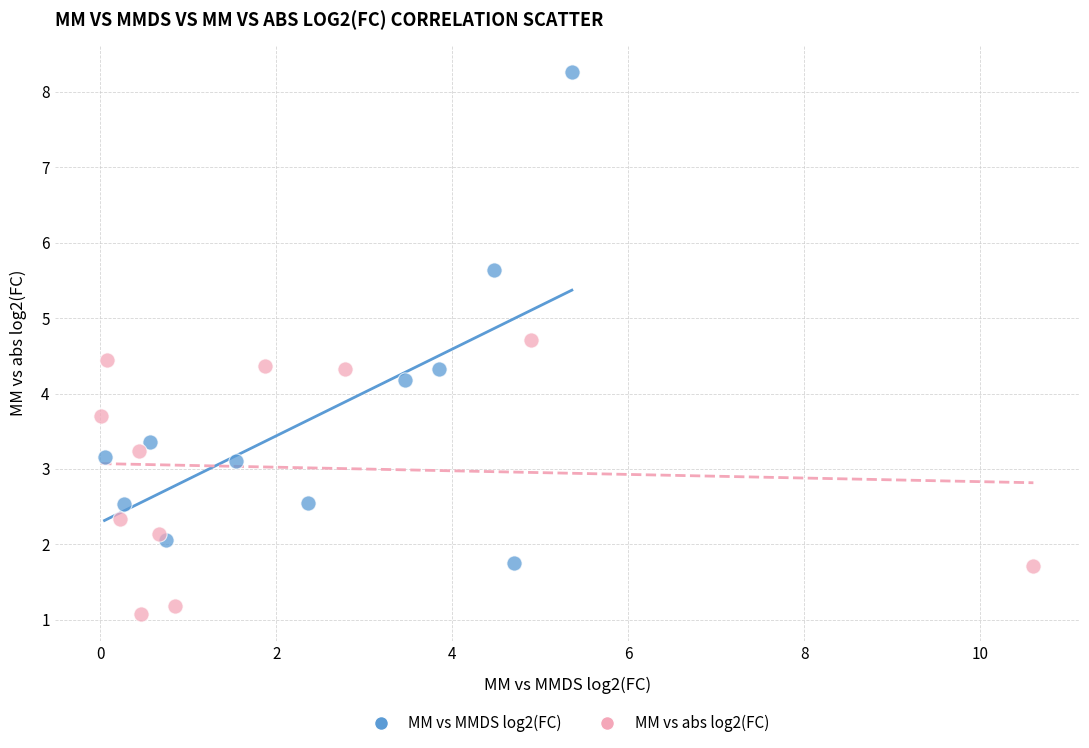

What are all the series names shown in the legend?

MM vs MMDS log2(FC), MM vs abs log2(FC)